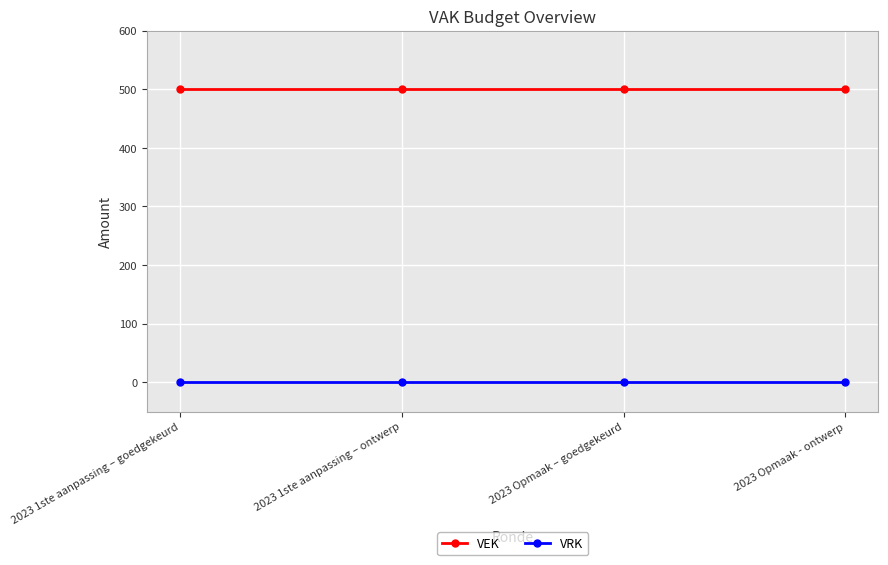

Reading left to right, list all the values displayed in this chart.

VEK: 500	500	500	500
VRK: 0	0	0	0